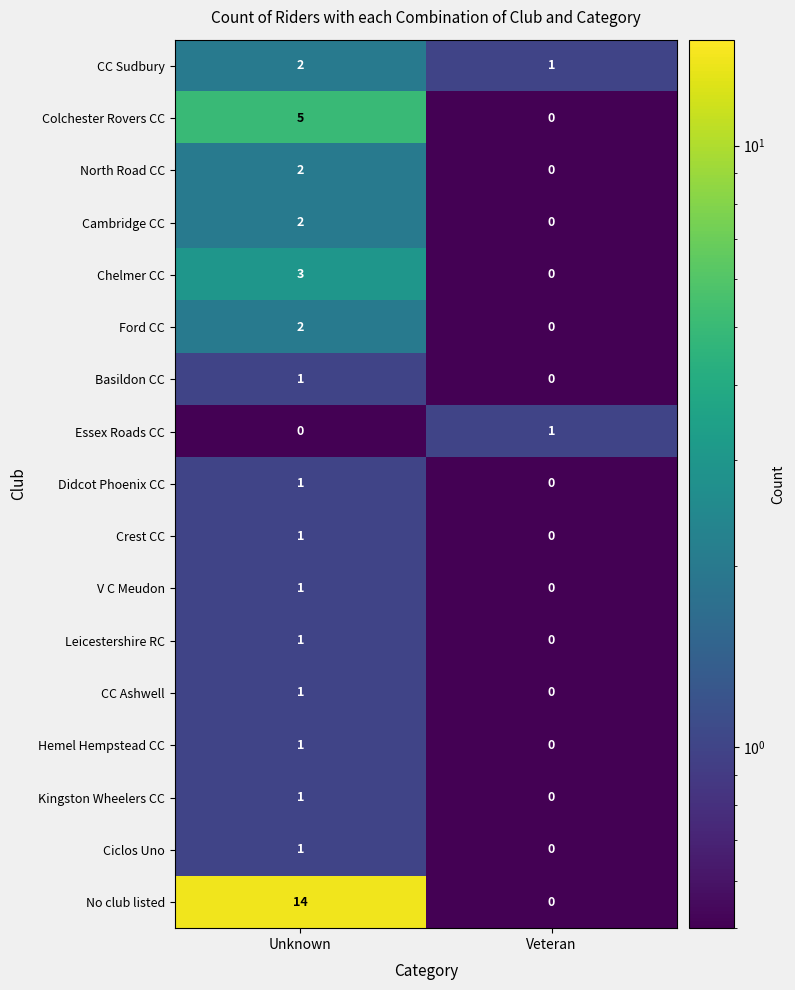

Which series has the largest total across all categories?

No club listed